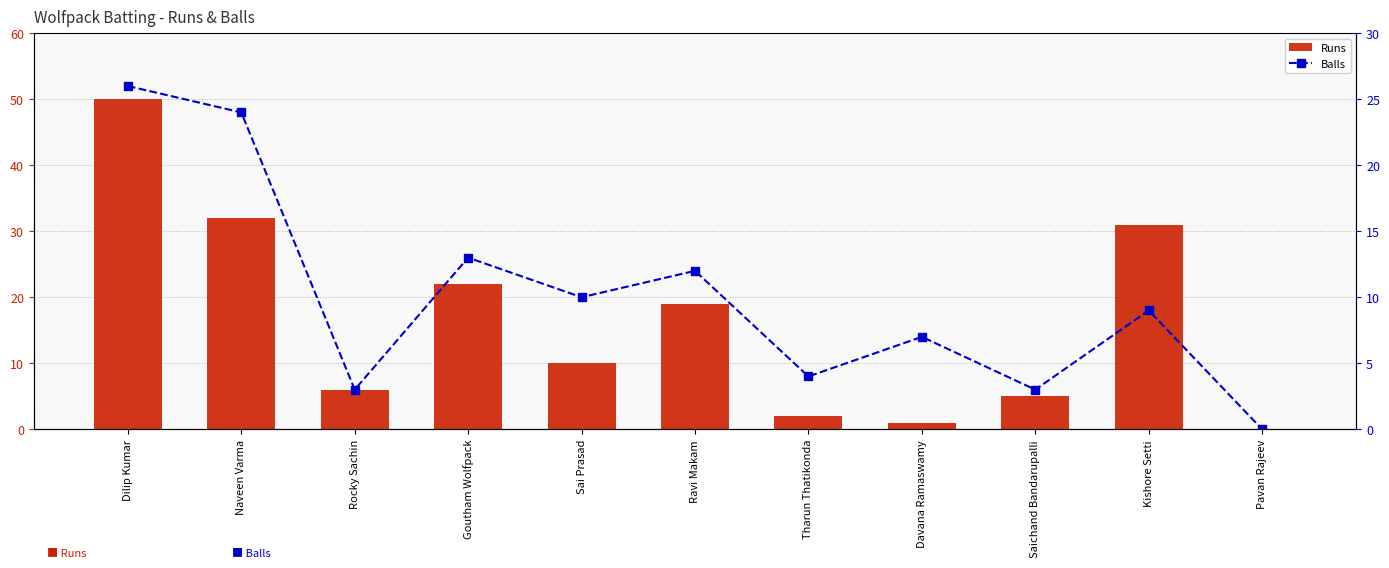

True or false: Balls has a value of 2 at Rocky Sachin.

False